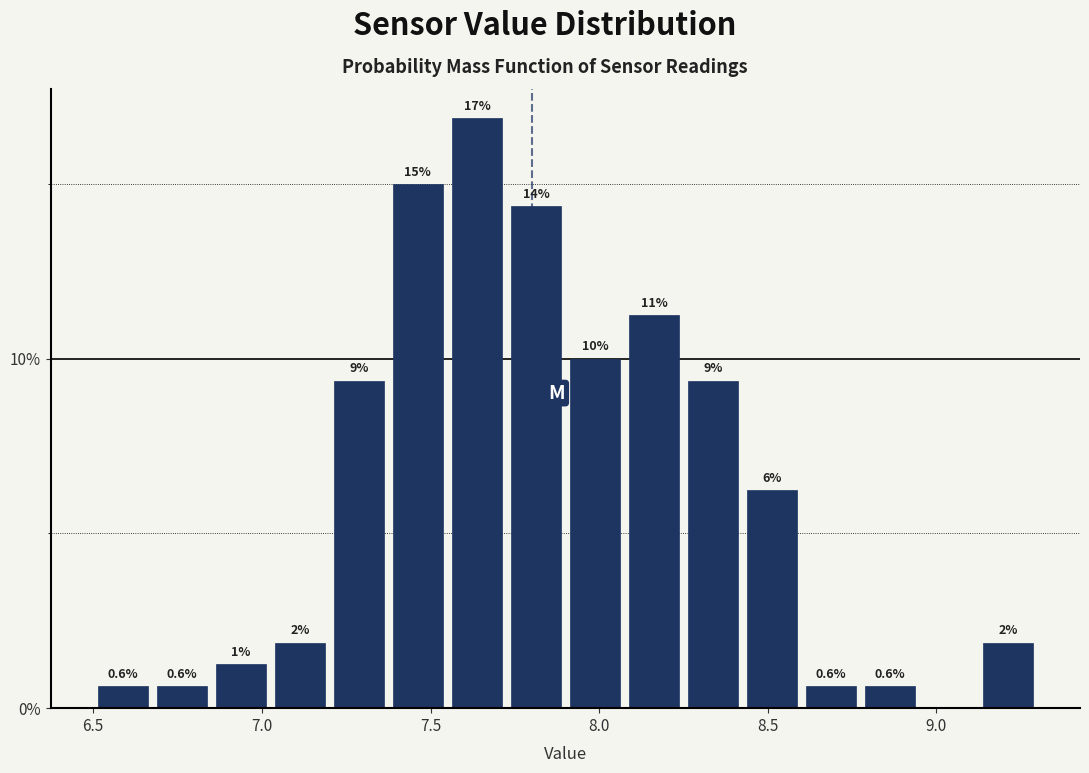

Read against the x-axis, roughly where is the centre of the tallest bar?

7.65